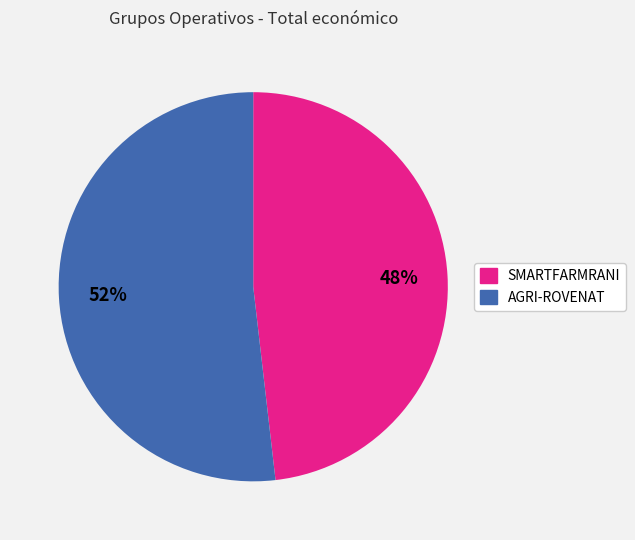

To the nearest percent, what is the difference between the largest and smallest slice percentages?

4%